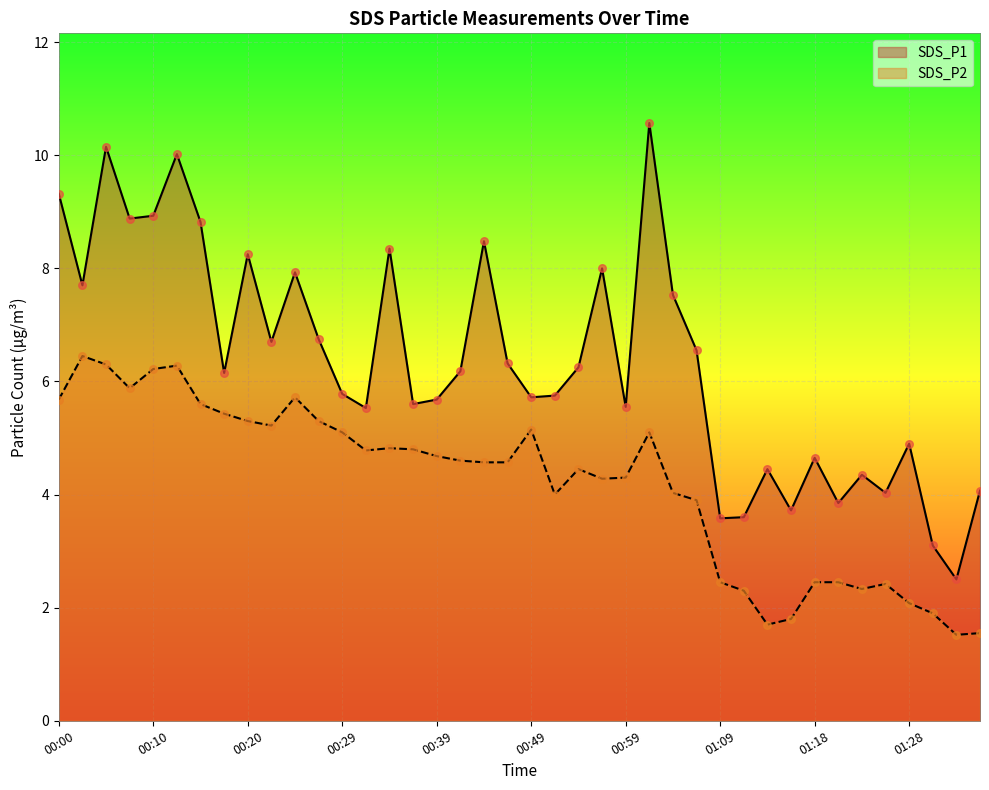

What are all the series names shown in the legend?

SDS_P1, SDS_P2